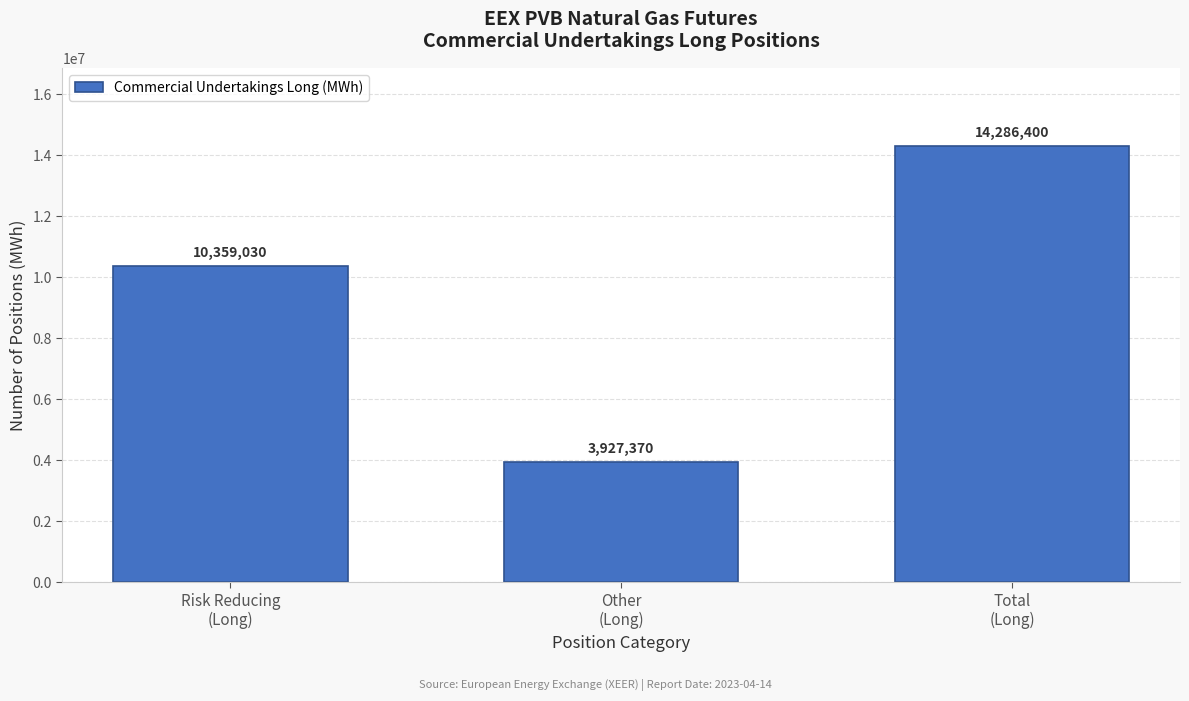

Reading left to right, transcribe all the data shown in this chart.

10359030	3927370	14286400